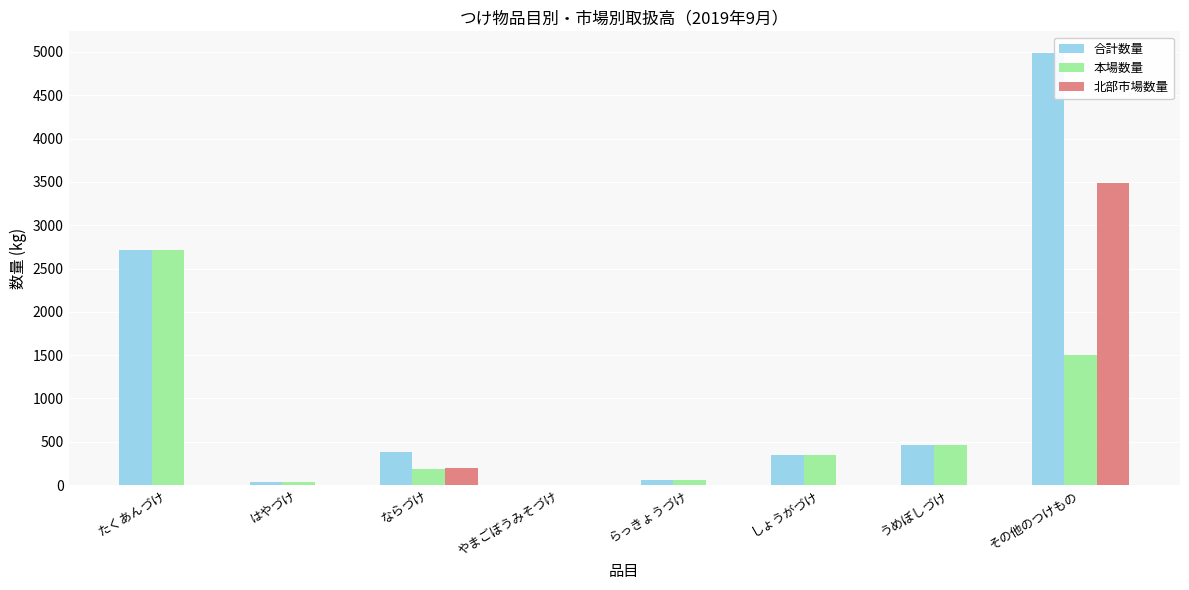

What is the average value of the 本場数量 series?

666